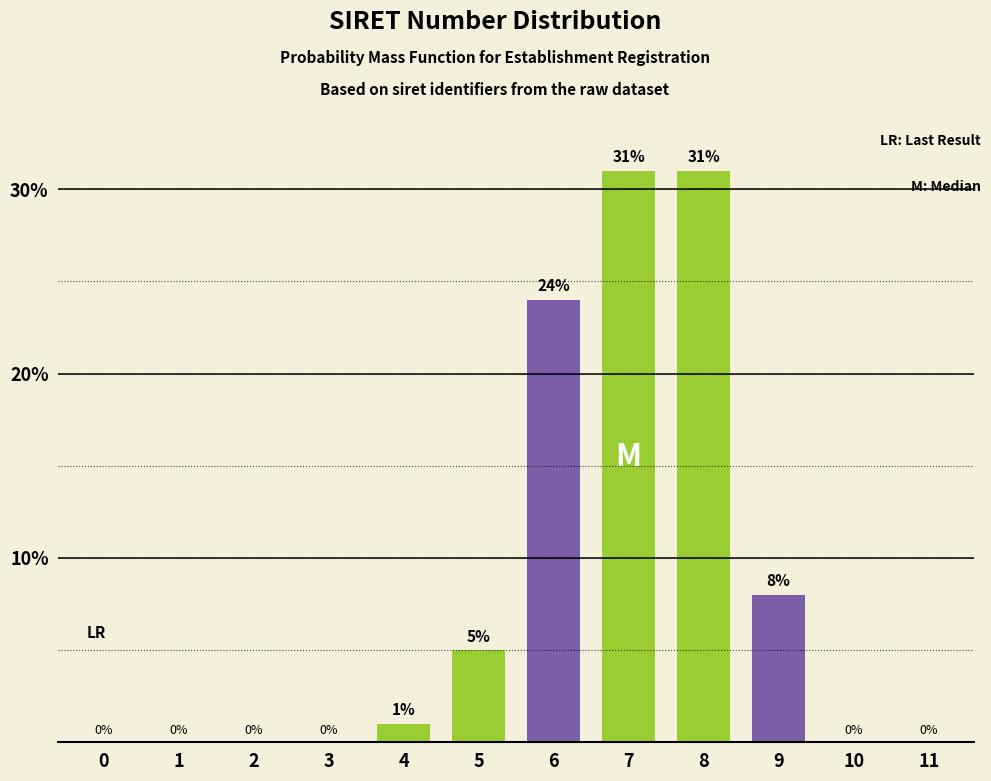

Reading left to right, list all the values displayed in this chart.

0=0	1=0	2=0	3=0	4=1	5=5	6=24	7=31	8=31	9=8	10=0	11=0